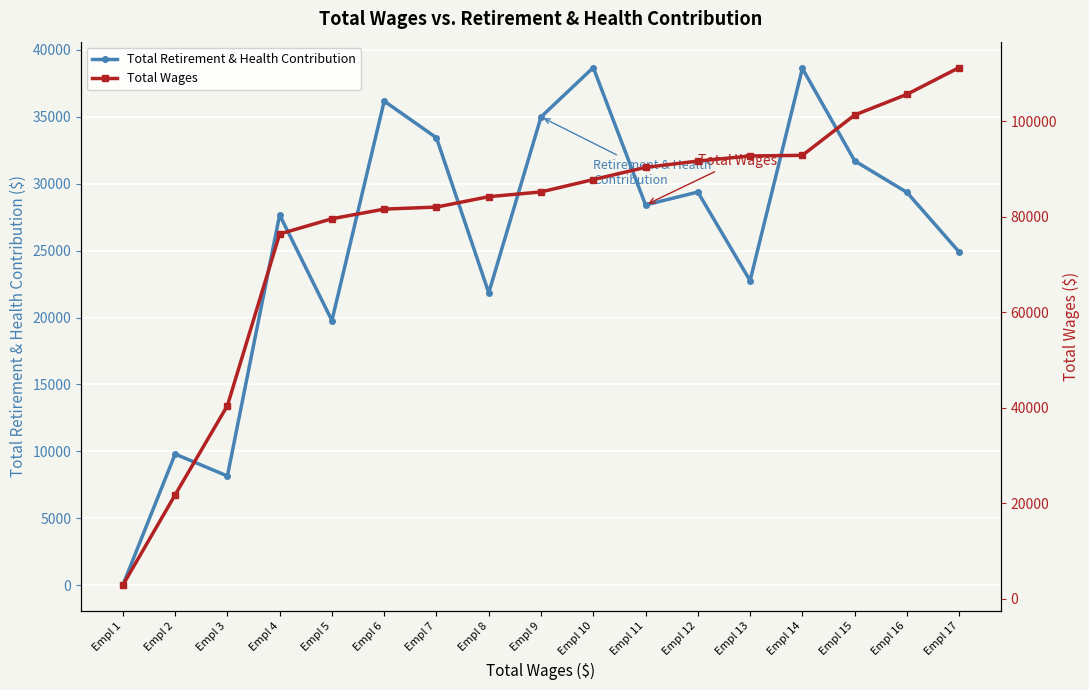

True or false: Total Wages and Total Retirement & Health Contribution intersect in this chart.

False